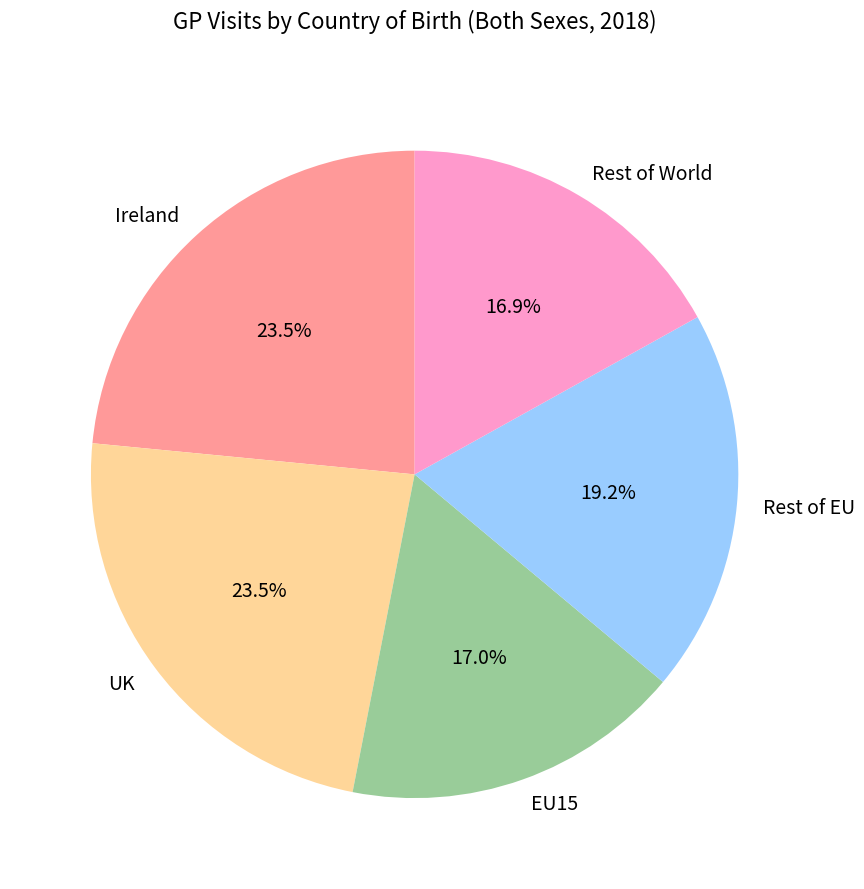

The EU15 slice represents 17% of the pie. True or false?

True